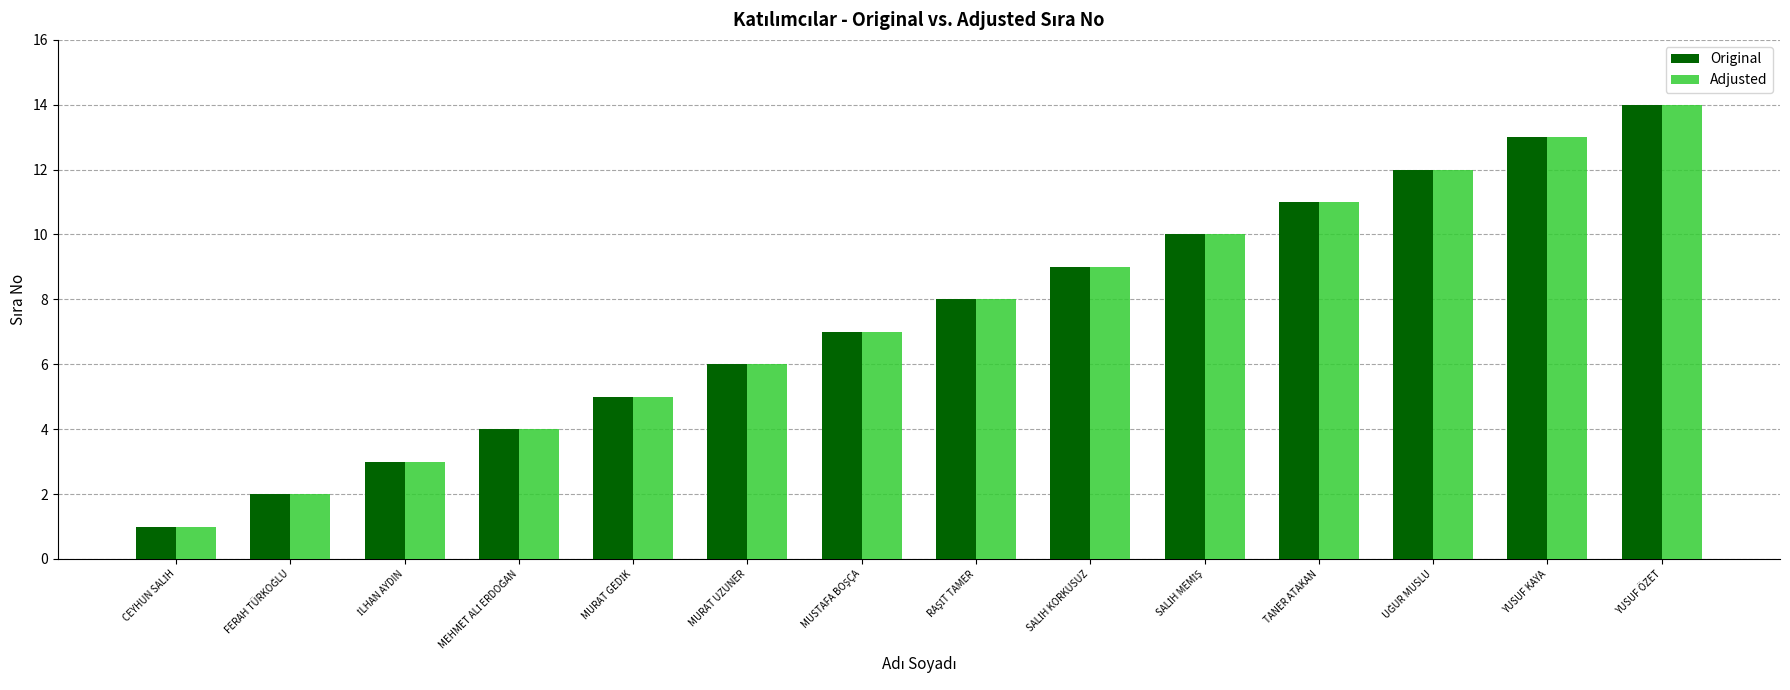

What is the sum of the Adjusted values at YUSUF KAYA and YUSUF ÖZET?

27